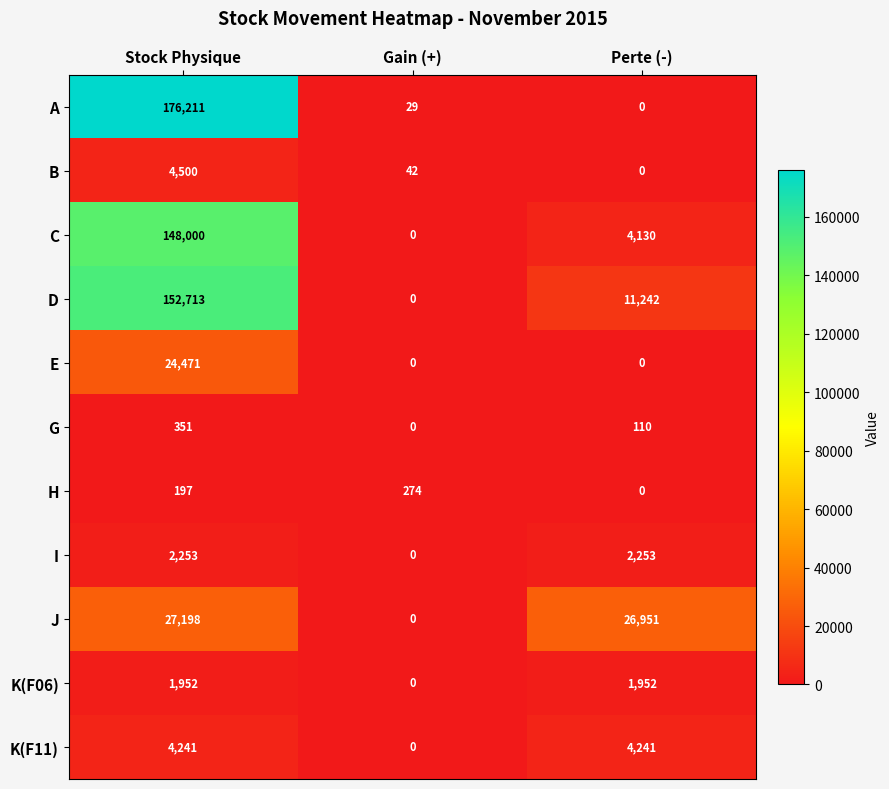

What is the sum of the B values at Stock Physique and Perte (-)?

4500